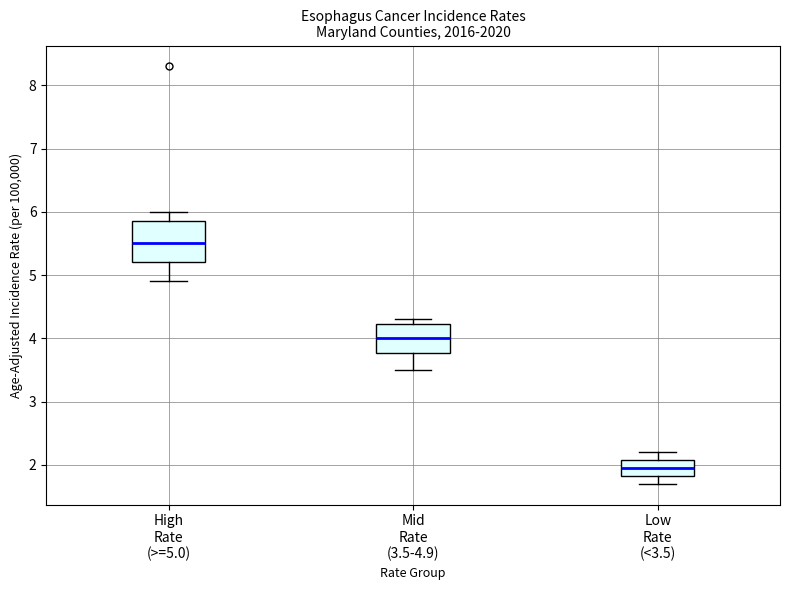

Reading left to right, read every box against the y-axis: the position of its median line, the range the box covers, and the ends of its whiskers. The values are not printed on the chart, so give them approximately, as read against the axis.

High Rate (>=5.0): median 5.5, box 5.2 to 5.9, whiskers 4.9 to 6.0
Mid Rate (3.5-4.9): median 4.0, box 3.8 to 4.2, whiskers 3.5 to 4.3
Low Rate (<3.5): median 2.0, box 1.8 to 2.1, whiskers 1.7 to 2.2